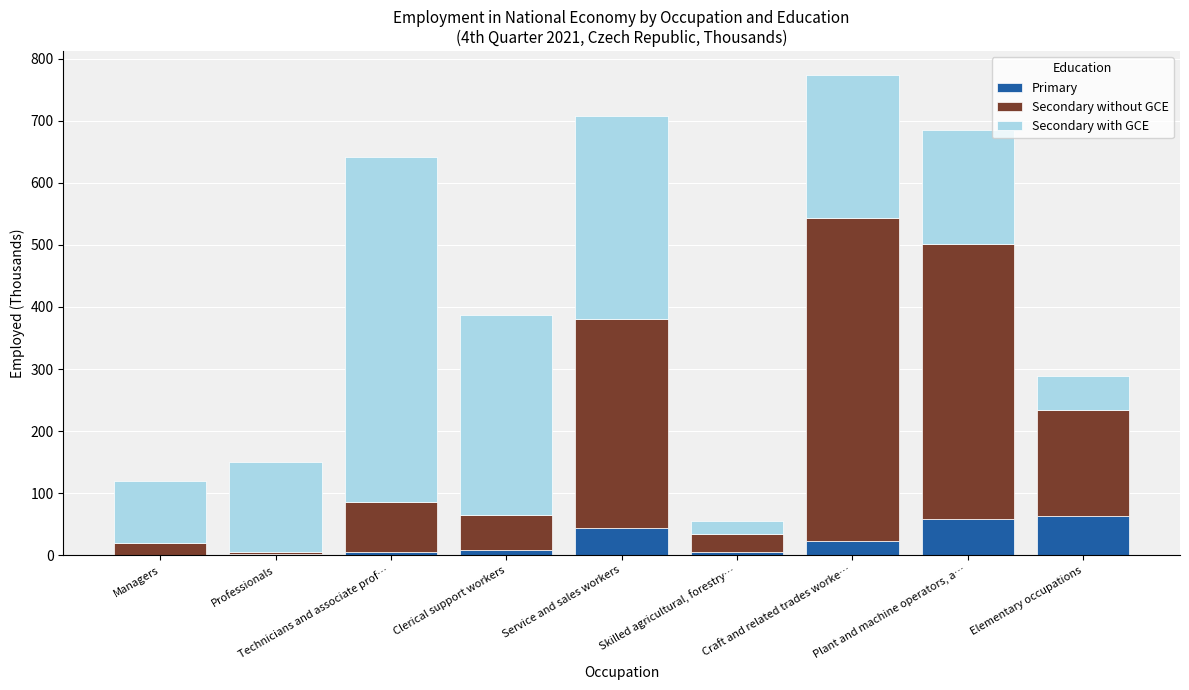

What is the total value across all series at Elementary occupations?

288.7